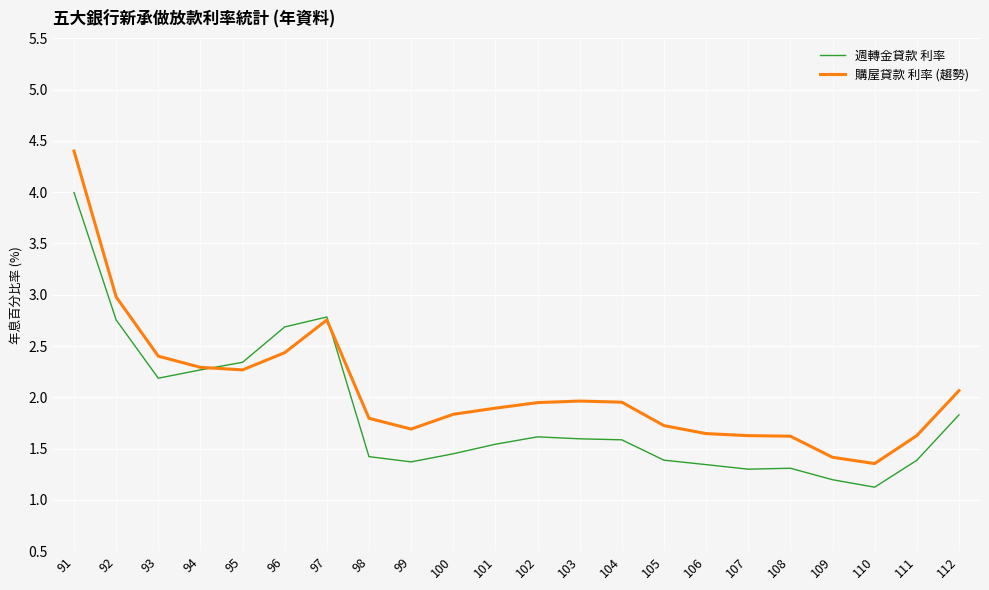

Read the 週轉金貸款 利率 value at 111.

1.4